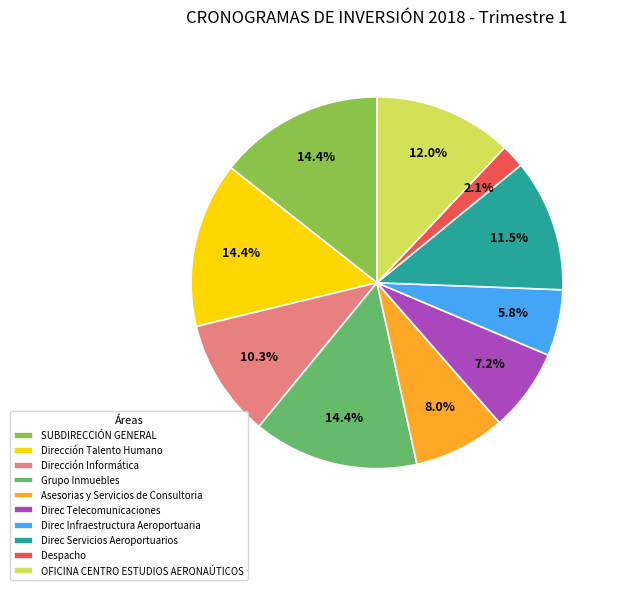

Between Despacho and Dirección Informática, which is larger?

Dirección Informática